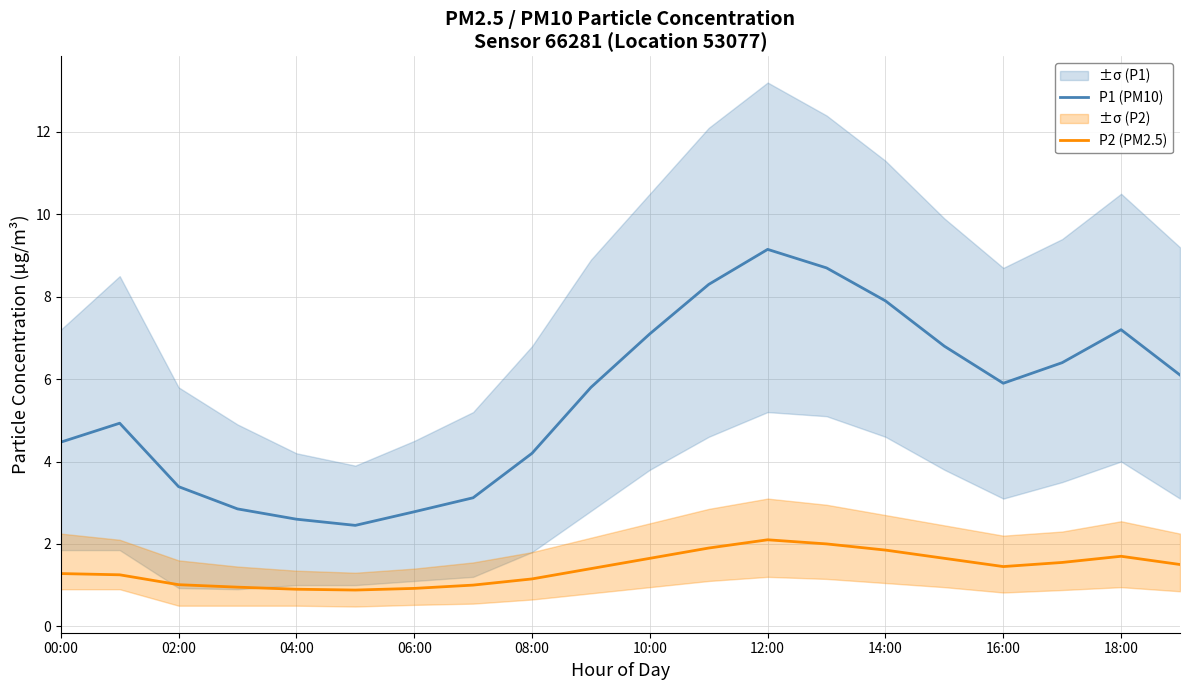

How many lines are shown in the chart?

2